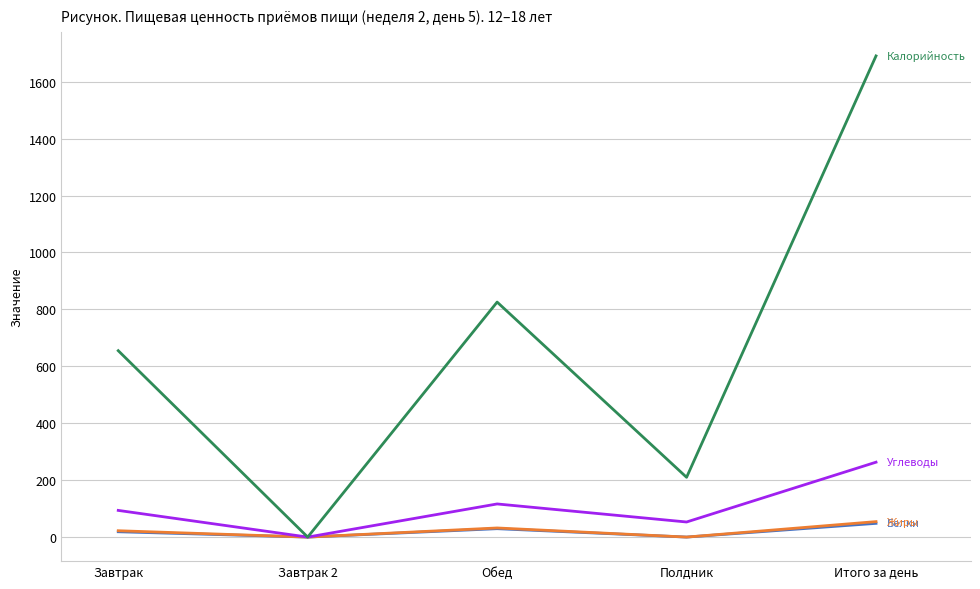

At which category is the sum across all series the highest?

Итого за день